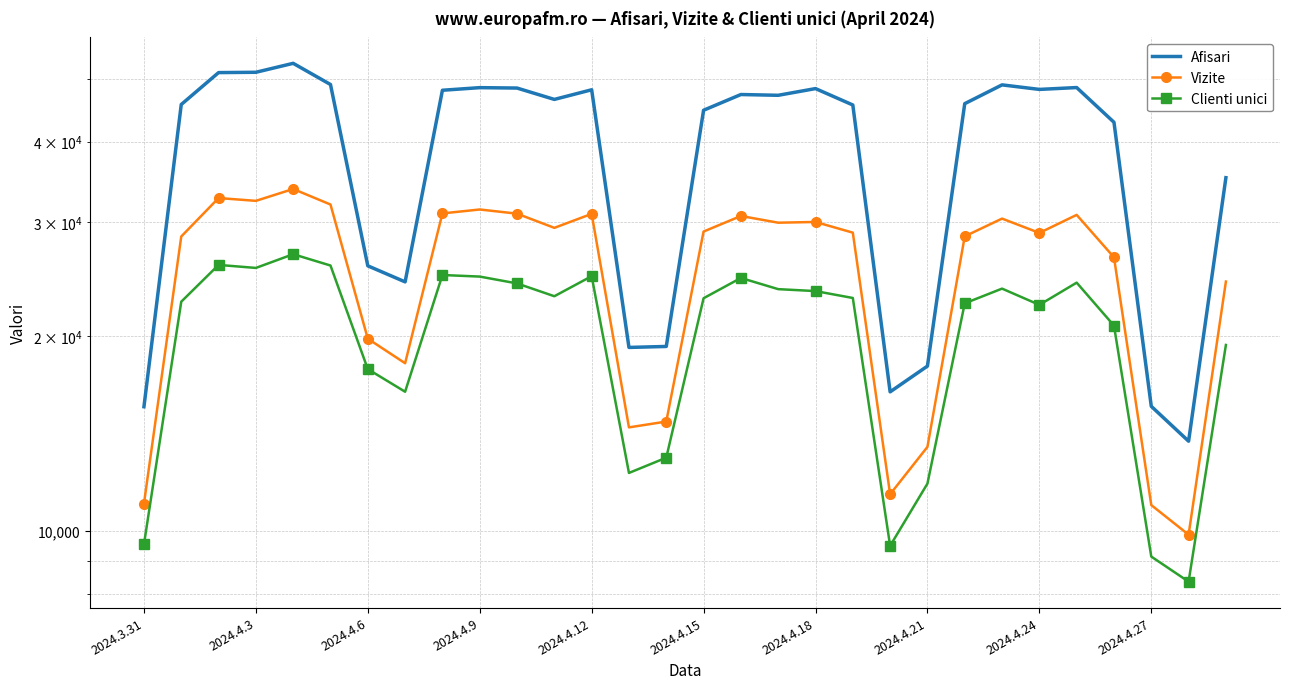

At which label is Afisari closest to 33302?

29